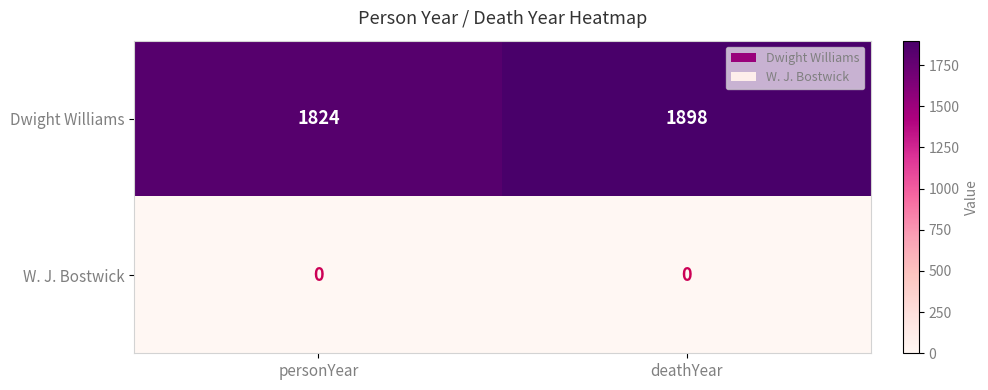

List the series in order of their peak value, lowest first.

W. J. Bostwick, Dwight Williams